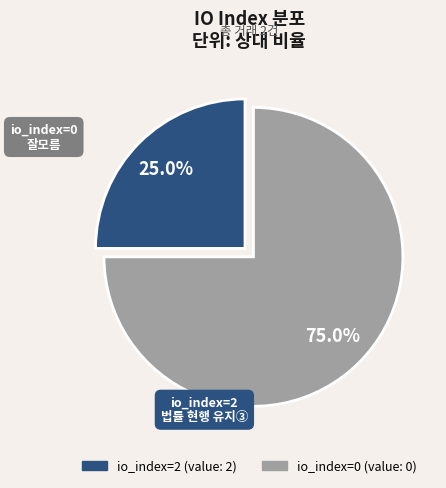

Is there any slice that represents more than half of the pie?

Yes